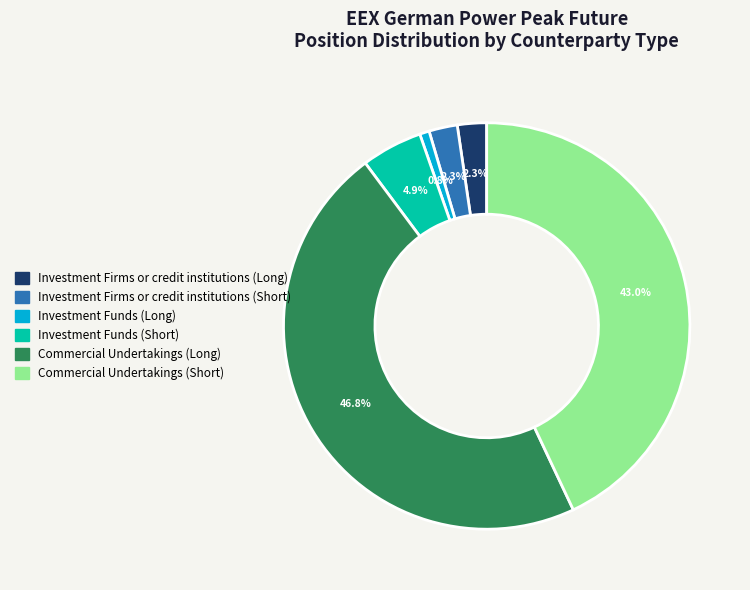

What portion of the pie excludes Commercial Undertakings (Long)?

53.2%